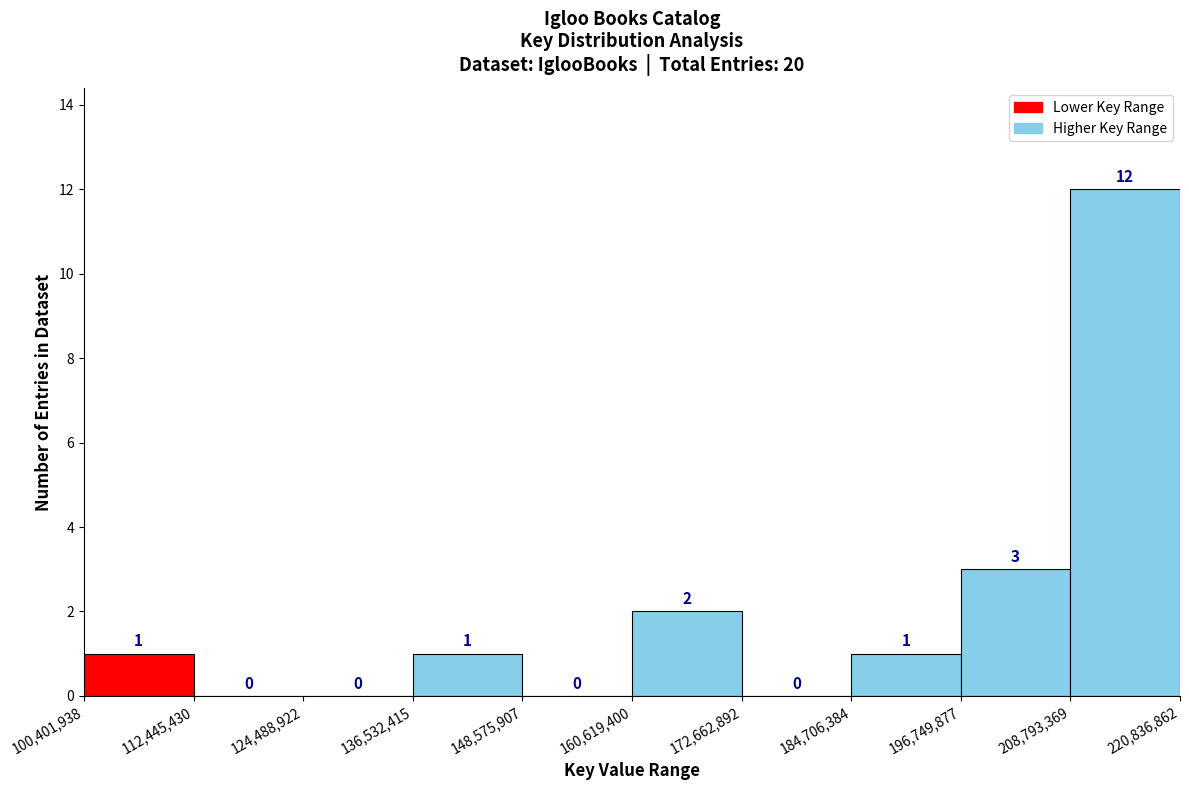

Reading left to right, transcribe this chart: for each bar, give the range it covers on the x-axis and its height.

100,401,938 to 112,445,430: 1
112,445,430 to 124,488,922: 0
124,488,922 to 136,532,415: 0
136,532,415 to 148,575,907: 1
148,575,907 to 160,619,400: 0
160,619,400 to 172,662,892: 2
172,662,892 to 184,706,384: 0
184,706,384 to 196,749,877: 1
196,749,877 to 208,793,369: 3
208,793,369 to 220,836,862: 12